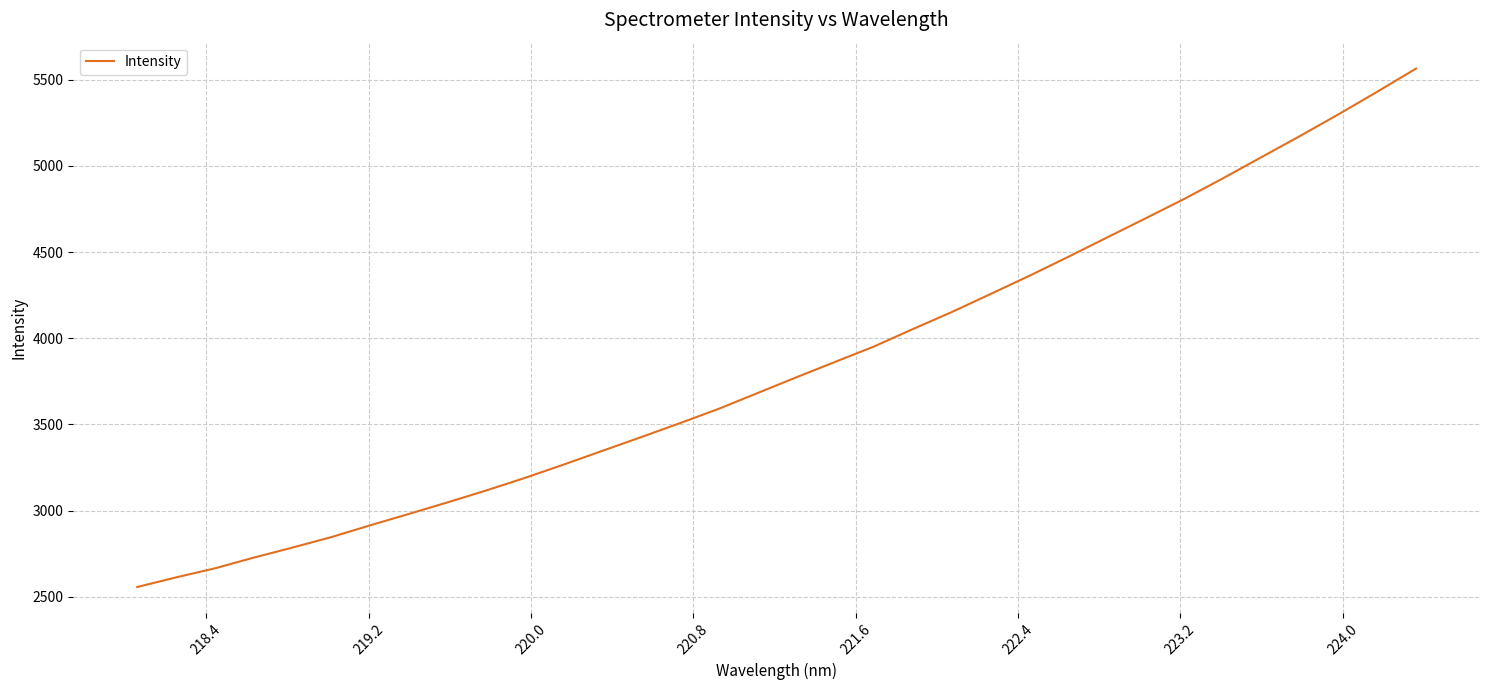

What is the smallest value displayed?

2556.3